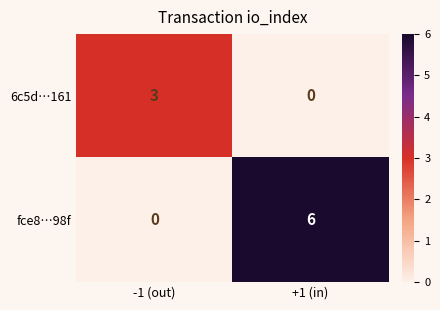

Rank the series by their maximum value, from lowest to highest.

6c5d…161, fce8…98f